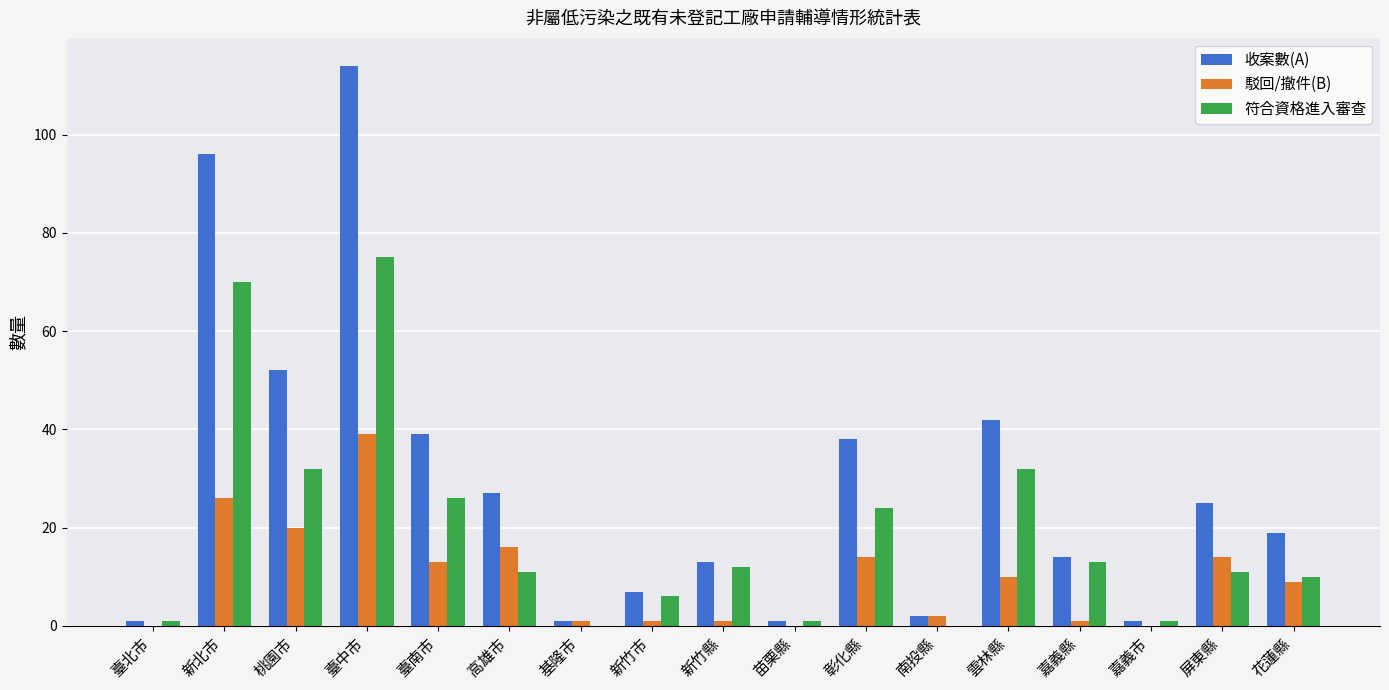

What is the spread (max minus min) of values at 新北市?

70